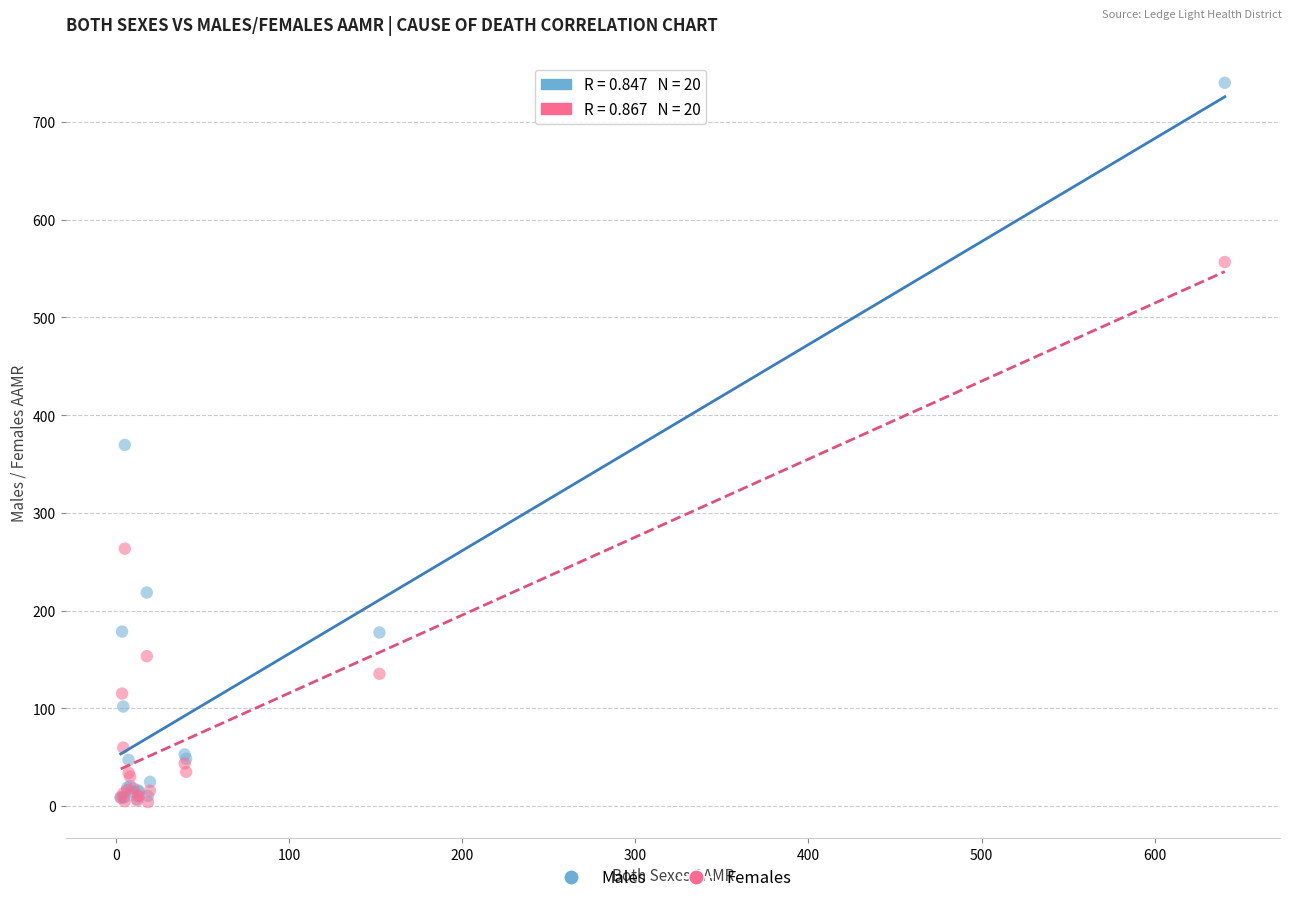

In the Females series, what Y value is closest to 280?

263.4